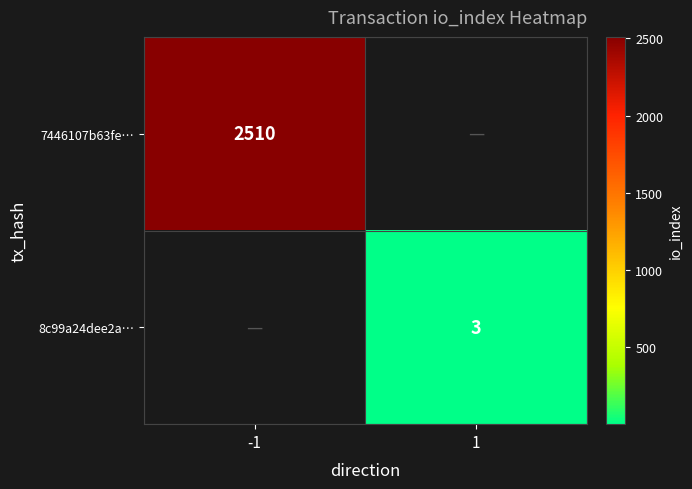

Is it true that 8c99a24dee2a… equals 1.6 at 1?

False